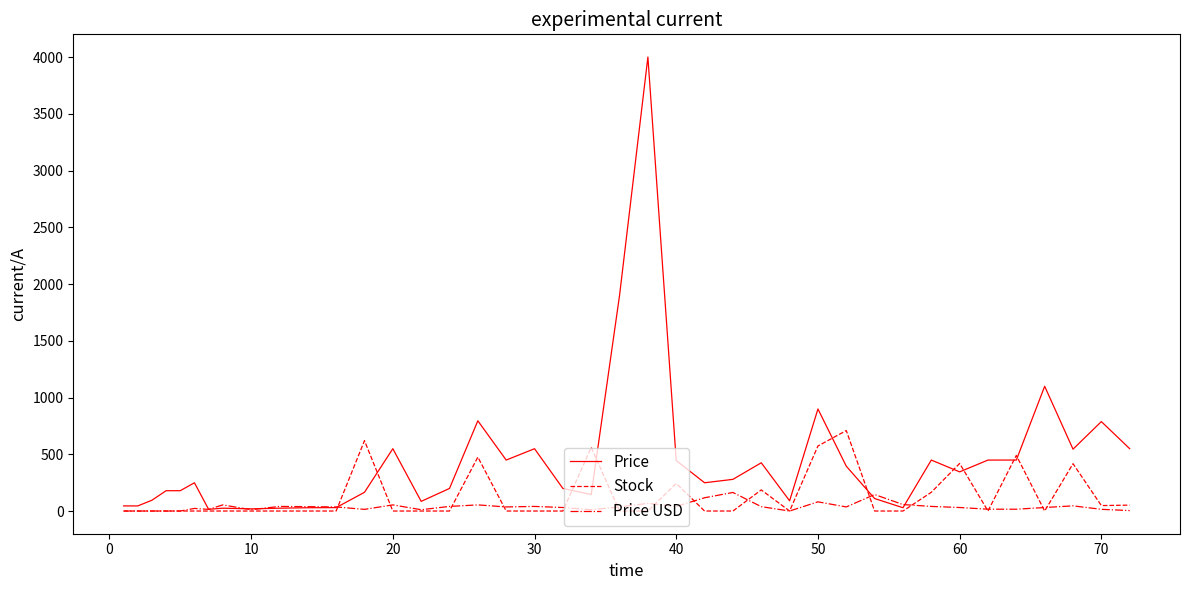

List the series in order of their peak value, lowest first.

Price USD, Stock, Price